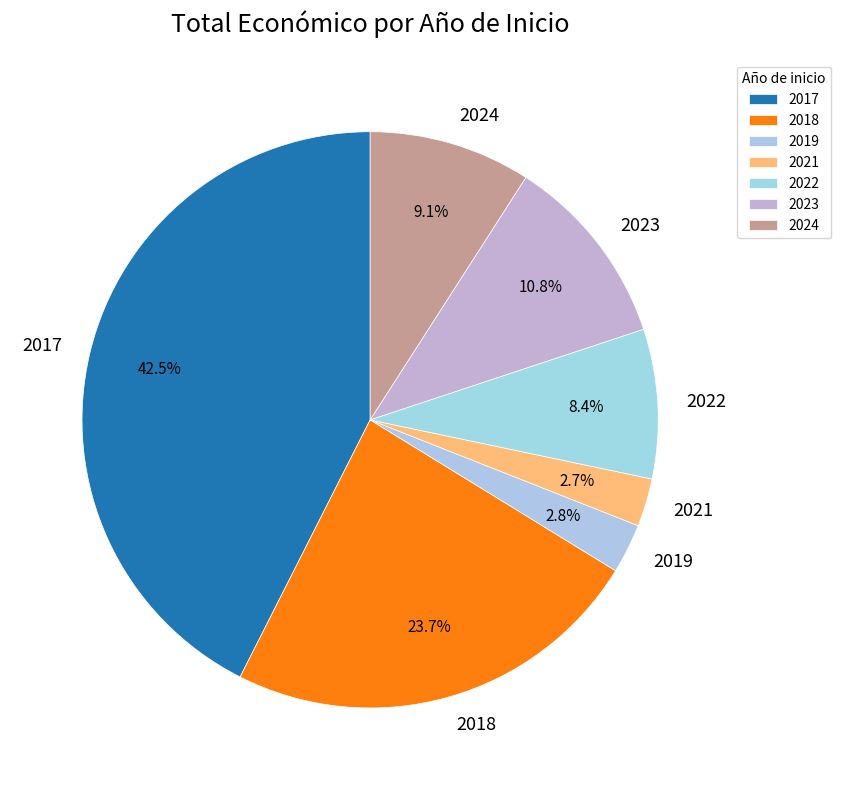

Do 2019 and 2024 together represent more than half of the pie?

No